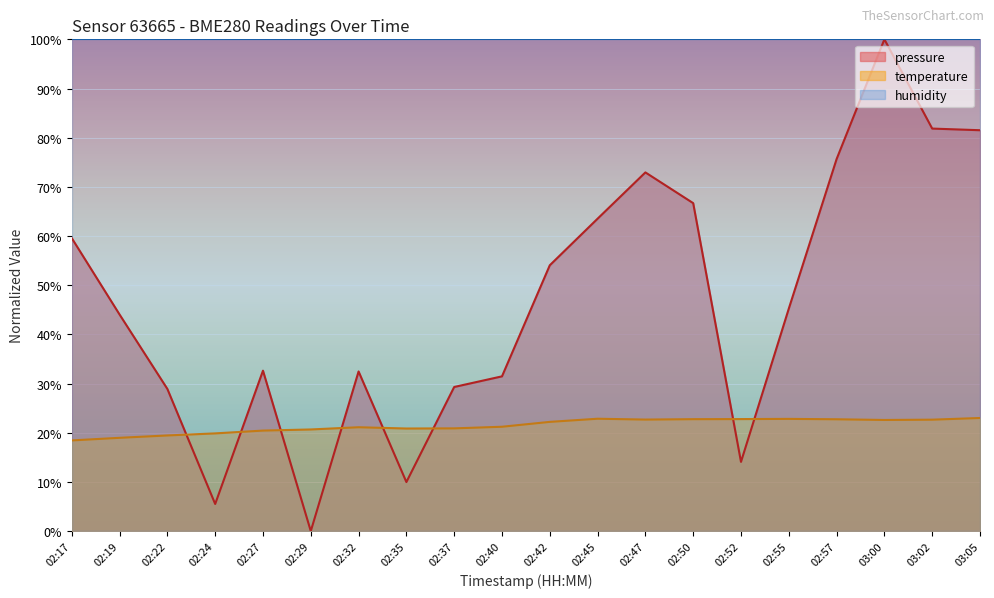

Is it true that pressure equals 28.9 at 02:22?

True